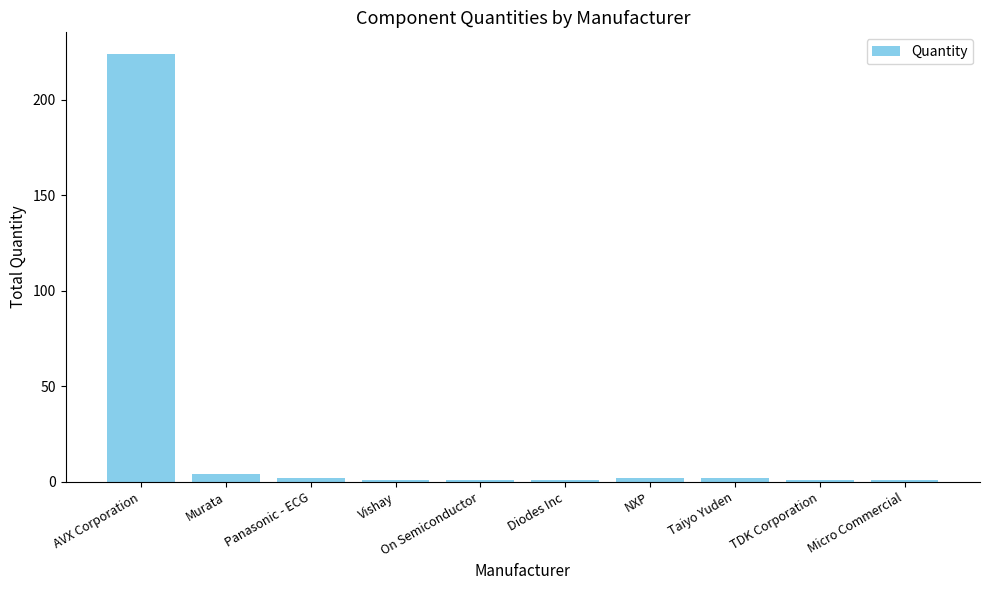

What is the sum of all values?

239